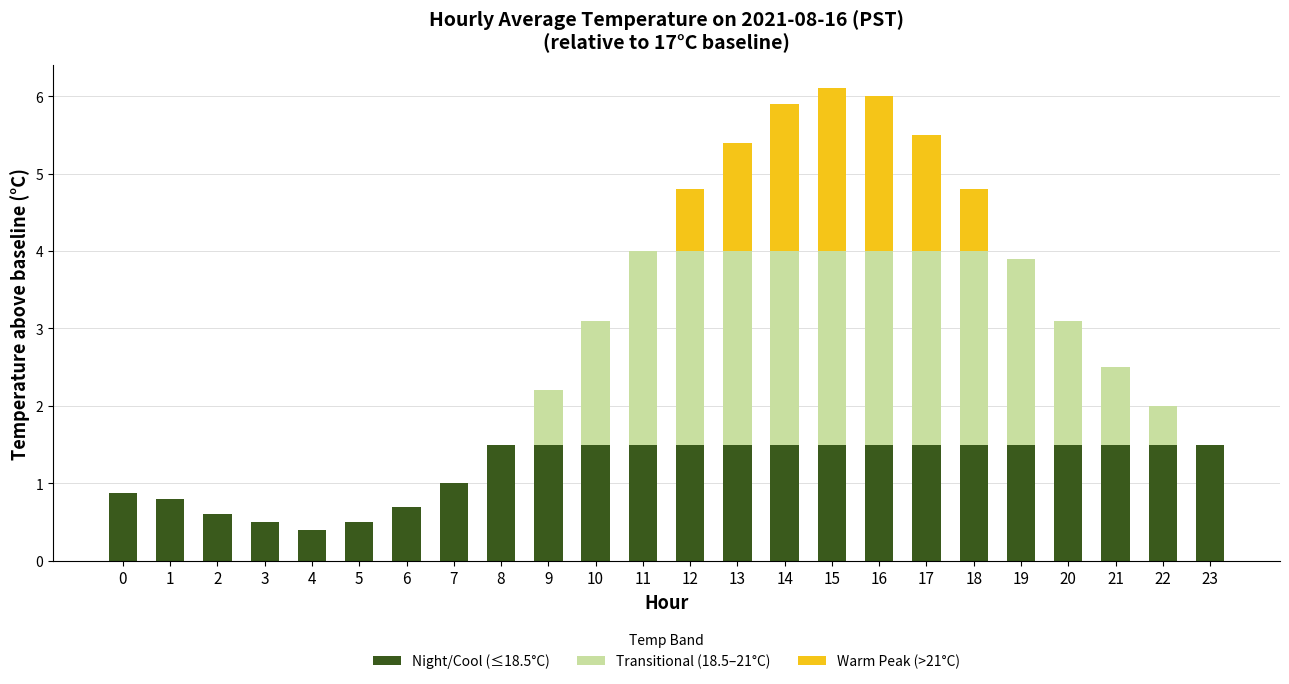

The value of Night/Cool (≤18.5°C) at 13 is 1.5. True or false?

True